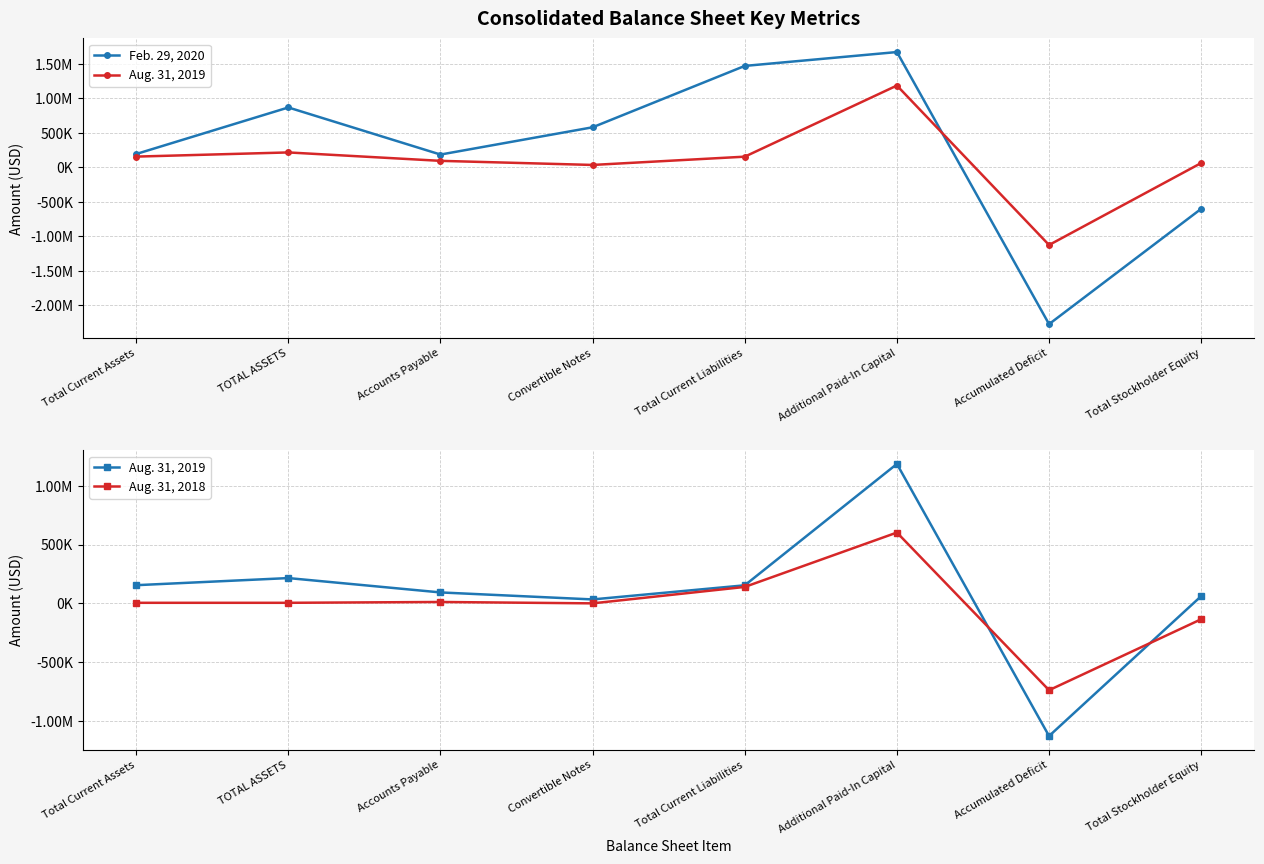

True or false: Feb. 29, 2020 and Aug. 31, 2019 cross at least once.

True